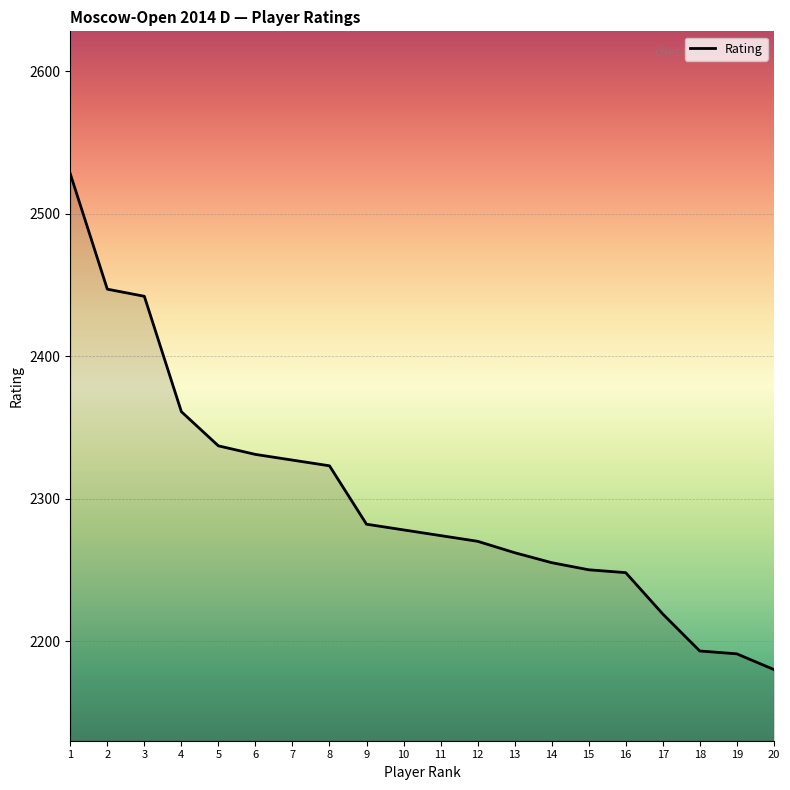

Reading right to left, transcribe all the data shown in this chart.

20=2180	19=2191	18=2193	17=2219	16=2248	15=2250	14=2255	13=2262	12=2270	11=2274	10=2278	9=2282	8=2323	7=2327	6=2331	5=2337	4=2361	3=2442	2=2447	1=2528